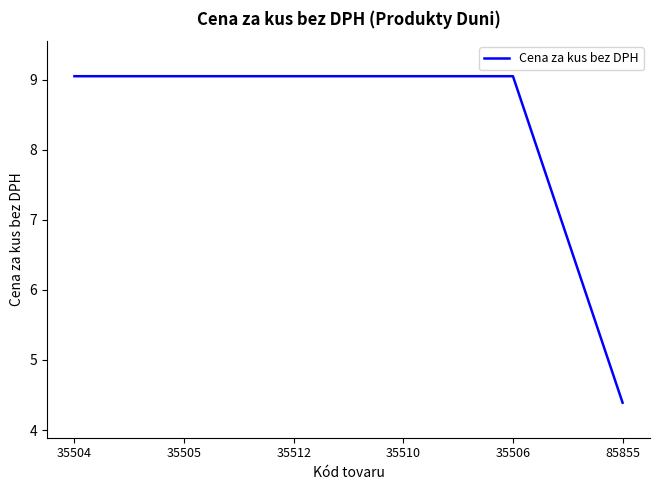

The chart shows a value of 9.1 at 35512. True or false?

True